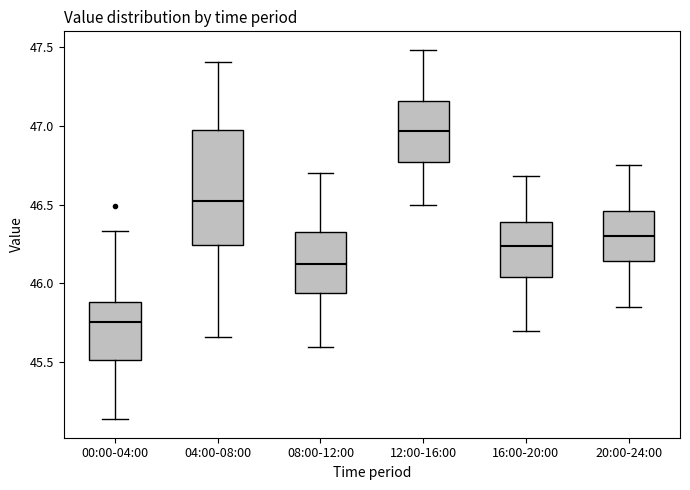

Which box's median line is the lowest?

00:00-04:00